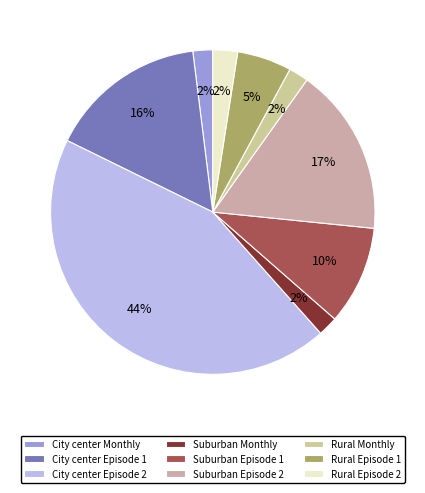

Is it true that City center Episode 2 is 54% of the pie?

False